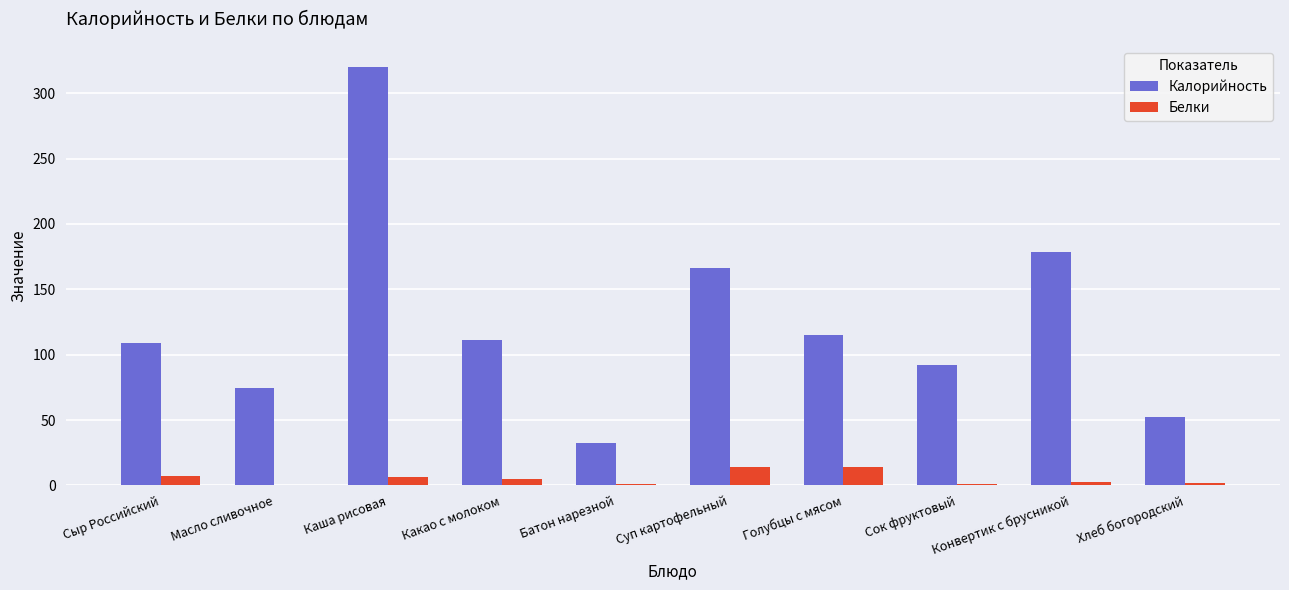

Is the value of Калорийность at Суп картофельный greater than the value of Белки at Голубцы с мясом?

Yes